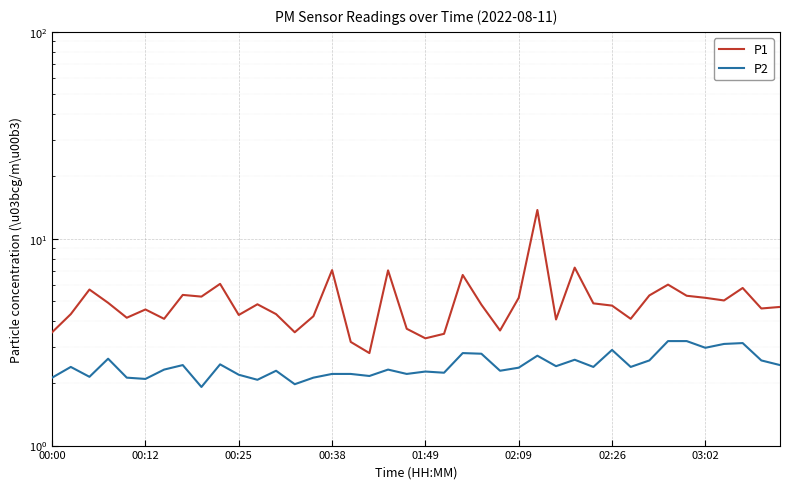

At 16, list the series in order from smallest to largest.

P2, P1